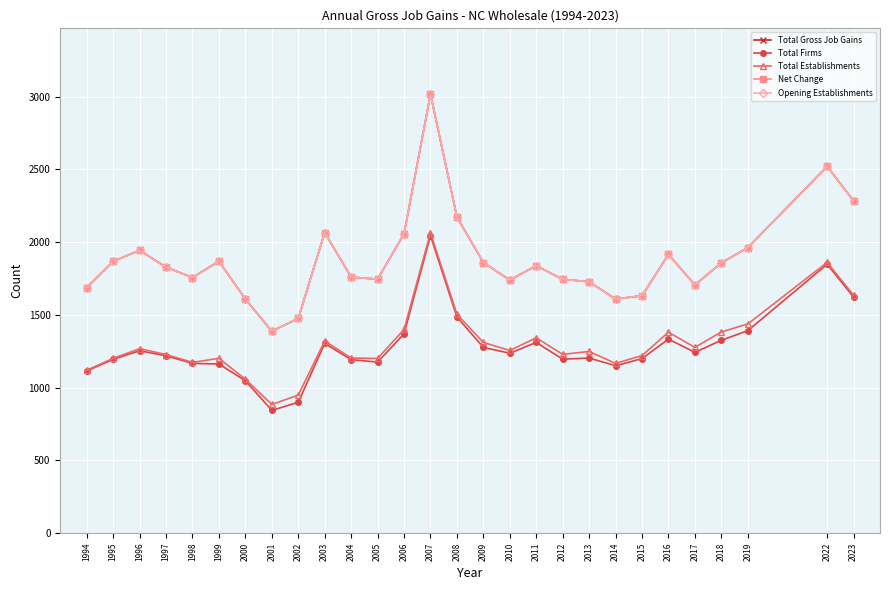

Between 1995 and 2019, which series saw the biggest shift?

Total Establishments